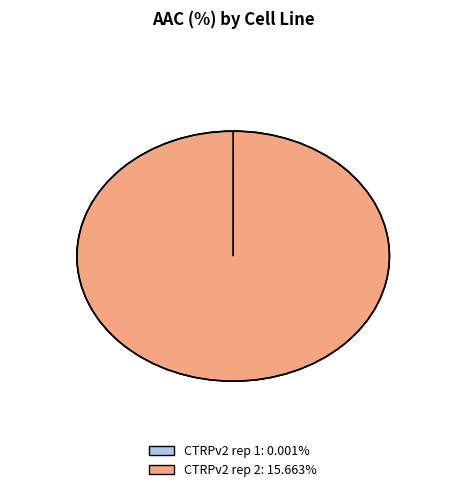

To the nearest percent, what is the combined percentage of CTRPv2 rep 1 and CTRPv2 rep 2?

100%